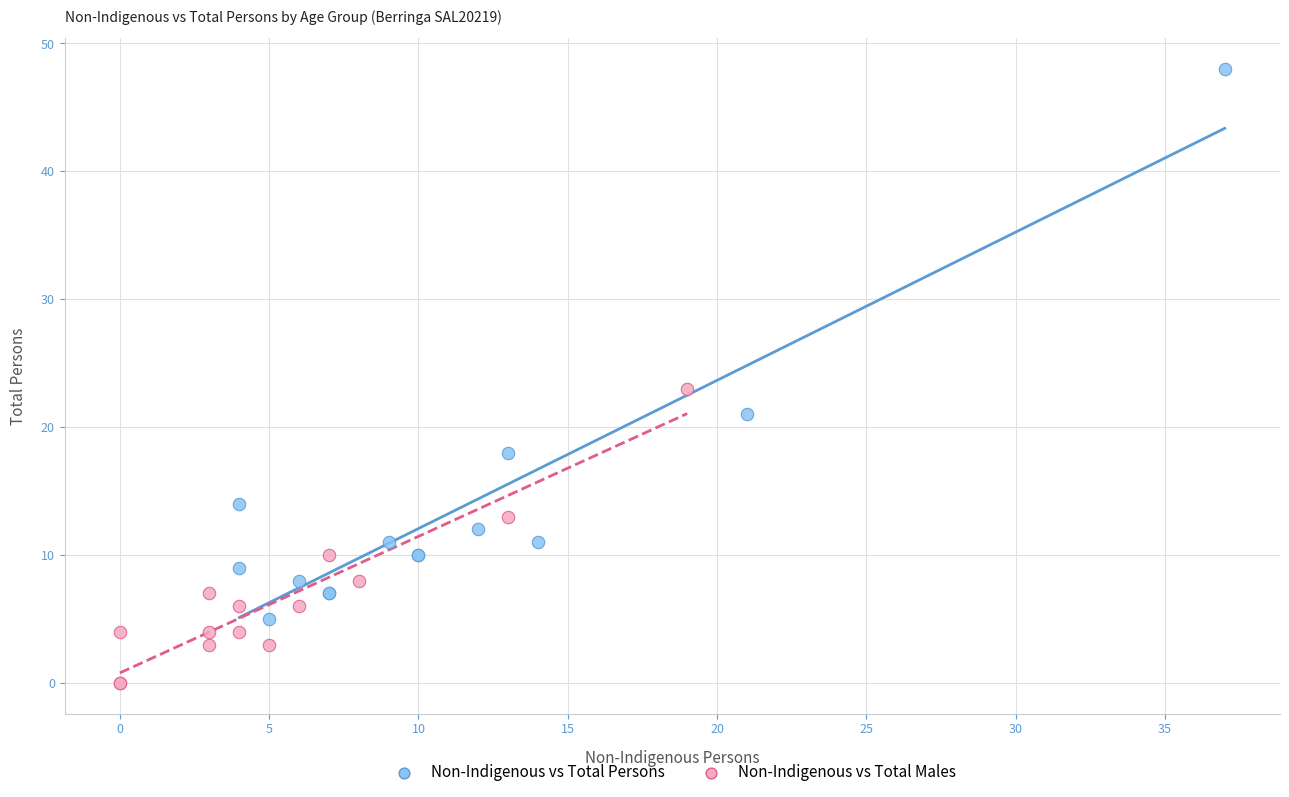

Which series has the largest Y range (max minus min)?

Non-Indigenous vs Total Persons